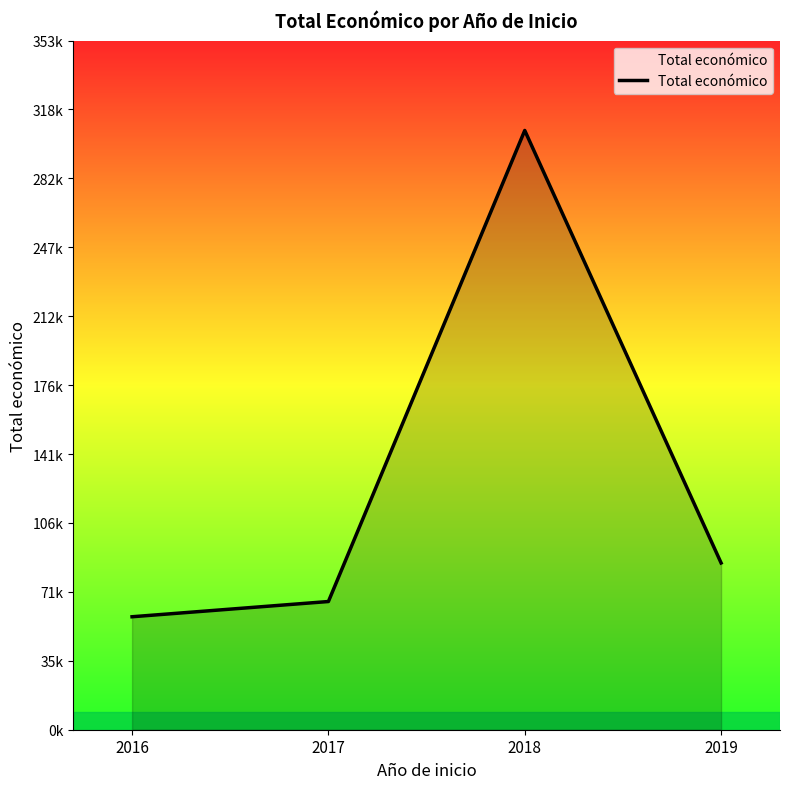

What is the greatest value displayed?

306889